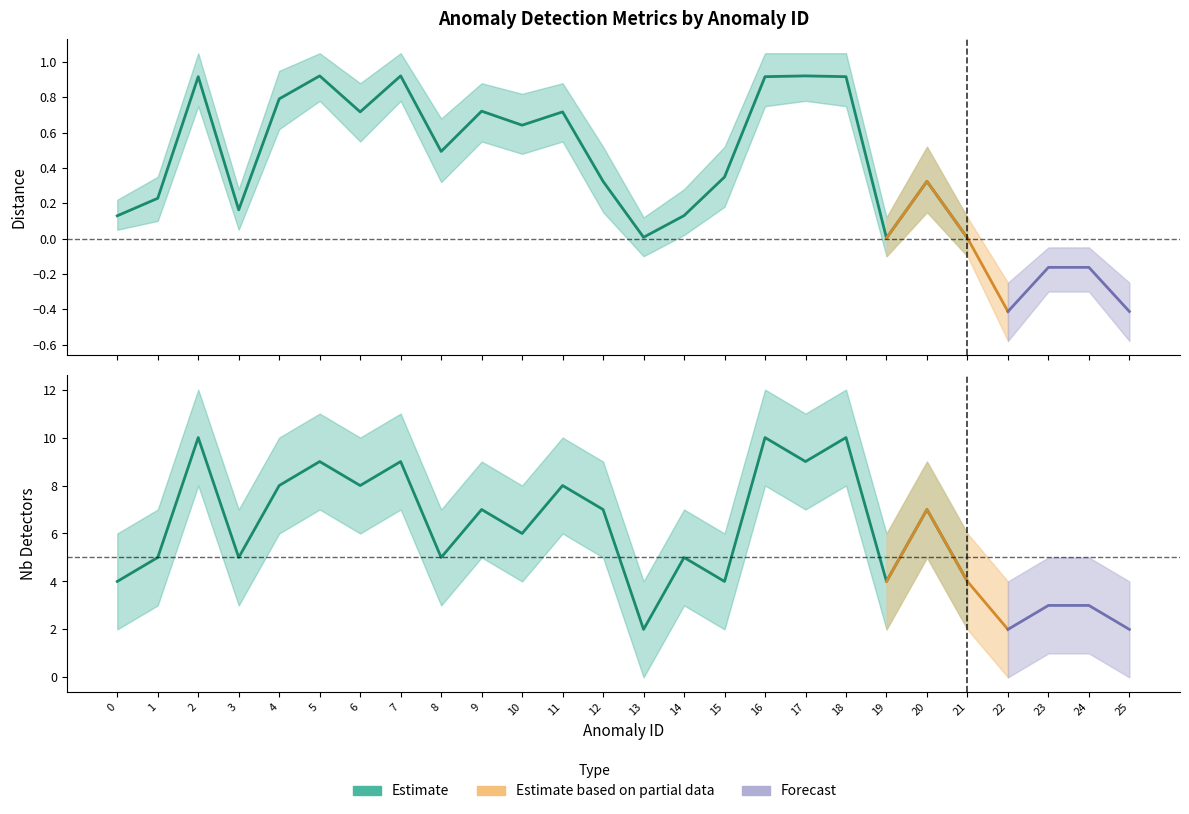

Does the chart display data point markers on the line(s)?

No